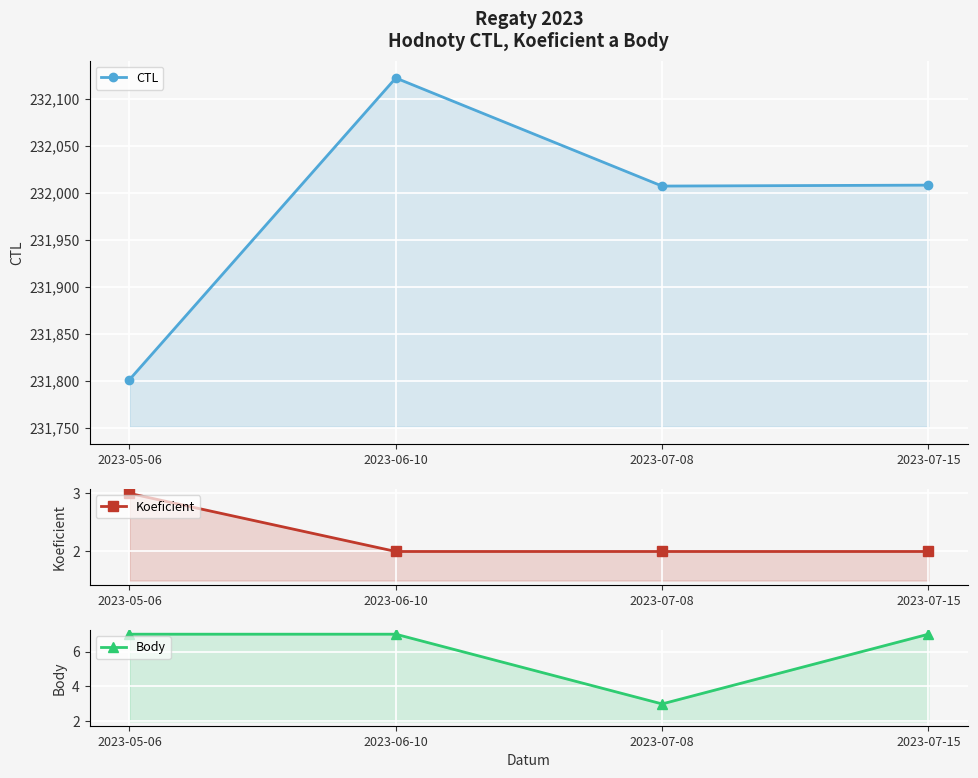

Where is the first local minimum for Body?

2023-07-08